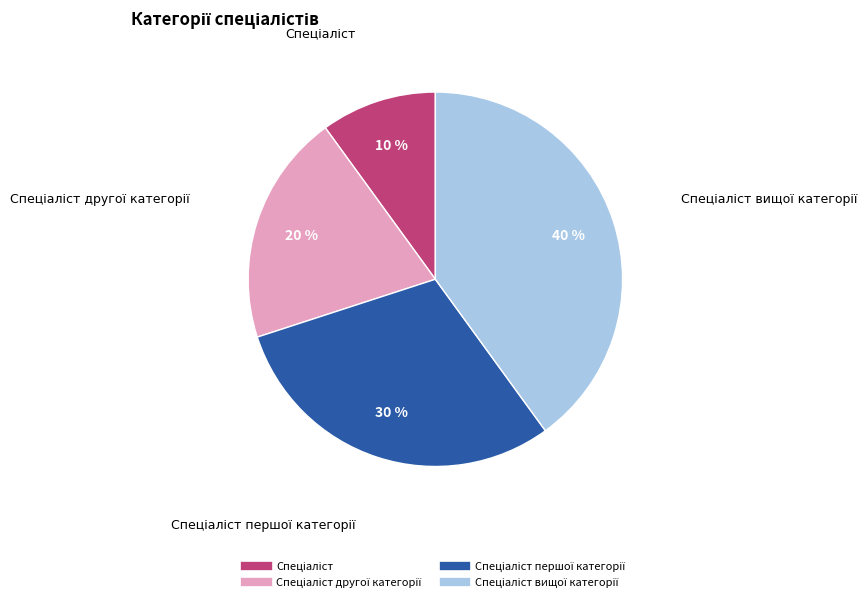

To the nearest percent, what is the average slice percentage?

25%